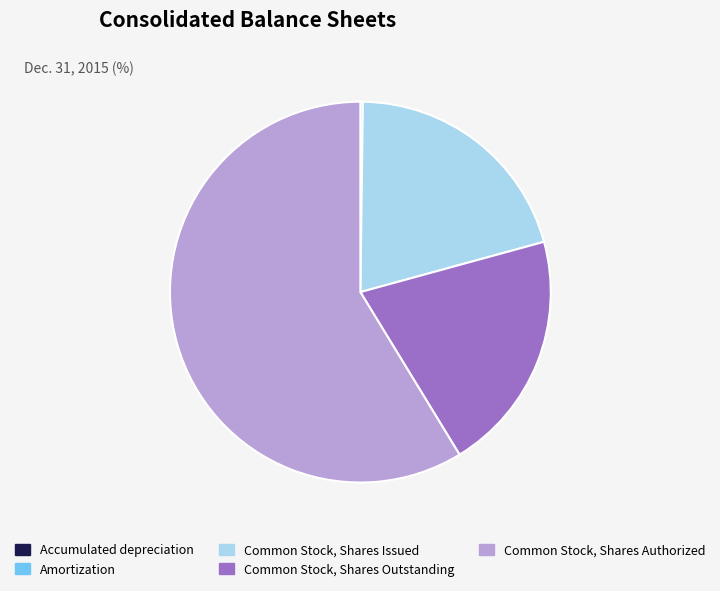

Does Common Stock, Shares Authorized account for over 50% of the chart?

Yes